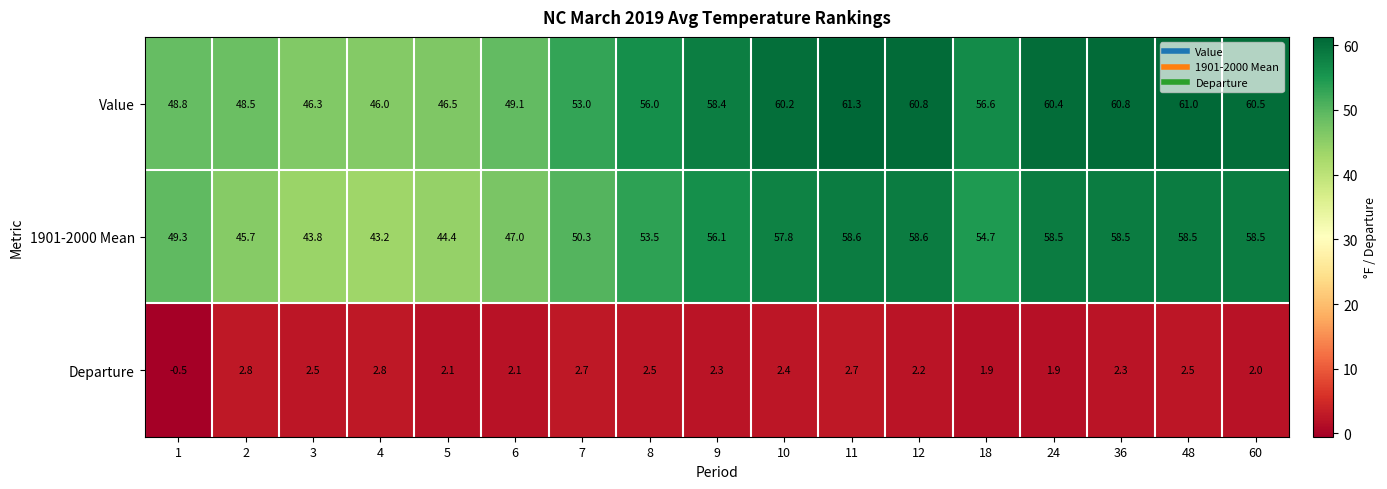

How many data points does each series have?

17